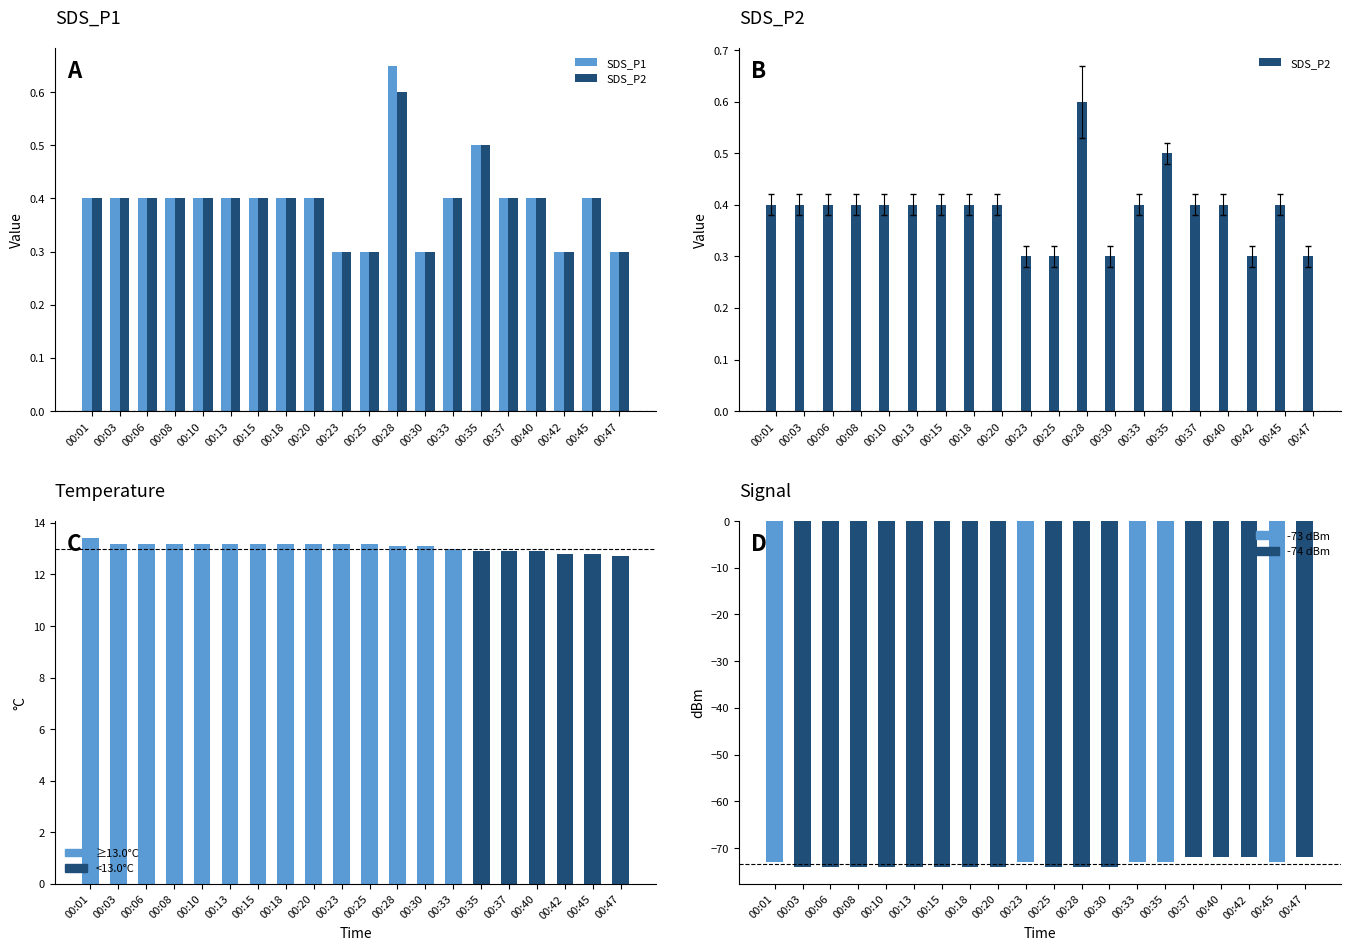

Reading left to right, what are all the values shown in this chart?

SDS_P1: 00:01=0.4	00:03=0.4	00:06=0.4	00:08=0.4	00:10=0.4	00:13=0.4	00:15=0.4	00:18=0.4	00:20=0.4	00:23=0.3	00:25=0.3	00:28=0.7	00:30=0.3	00:33=0.4	00:35=0.5	00:37=0.4	00:40=0.4	00:42=0.3	00:45=0.4	00:47=0.3
SDS_P2: 00:01=0.4	00:03=0.4	00:06=0.4	00:08=0.4	00:10=0.4	00:13=0.4	00:15=0.4	00:18=0.4	00:20=0.4	00:23=0.3	00:25=0.3	00:28=0.6	00:30=0.3	00:33=0.4	00:35=0.5	00:37=0.4	00:40=0.4	00:42=0.3	00:45=0.4	00:47=0.3
Temperature: 00:01=13.4	00:03=13.2	00:06=13.2	00:08=13.2	00:10=13.2	00:13=13.2	00:15=13.2	00:18=13.2	00:20=13.2	00:23=13.2	00:25=13.2	00:28=13.1	00:30=13.1	00:33=13.0	00:35=12.9	00:37=12.9	00:40=12.9	00:42=12.8	00:45=12.8	00:47=12.7
Signal: 00:01=-73.0	00:03=-74.0	00:06=-74.0	00:08=-74.0	00:10=-74.0	00:13=-74.0	00:15=-74.0	00:18=-74.0	00:20=-74.0	00:23=-73.0	00:25=-74.0	00:28=-74.0	00:30=-74.0	00:33=-73.0	00:35=-73.0	00:37=-72.0	00:40=-72.0	00:42=-72.0	00:45=-73.0	00:47=-72.0